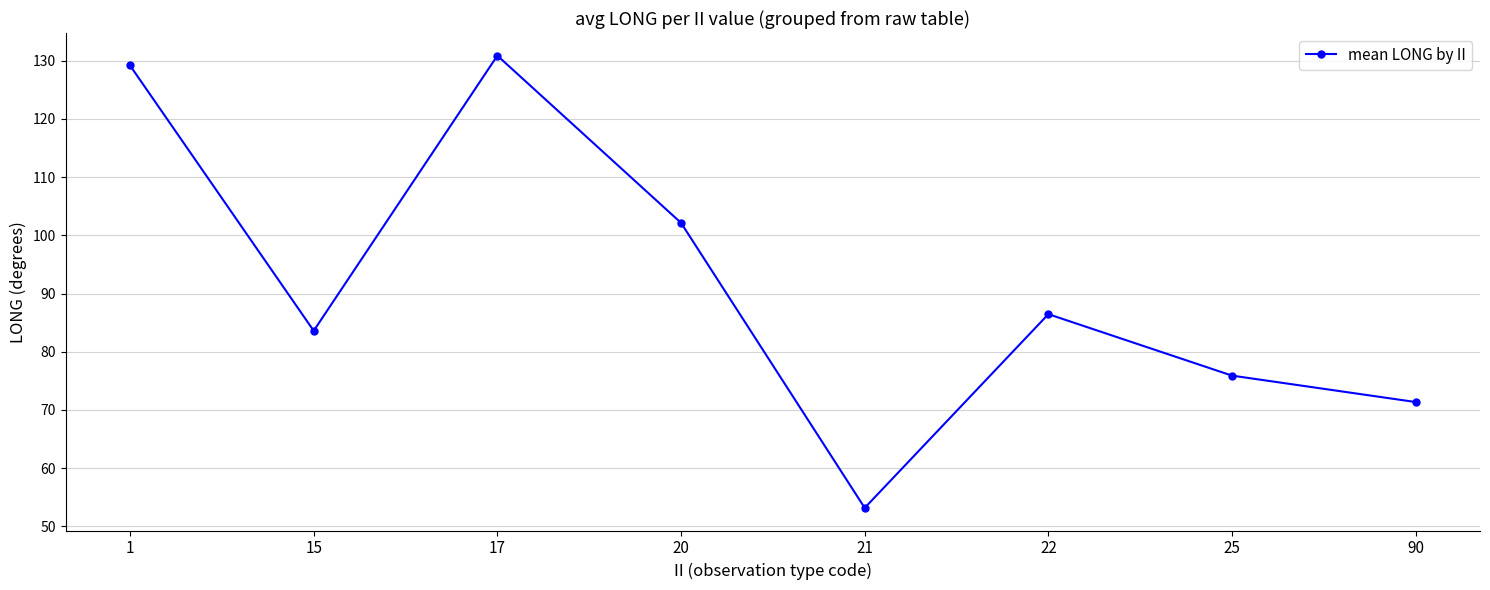

What is the value of the 3rd point from the left?

130.9